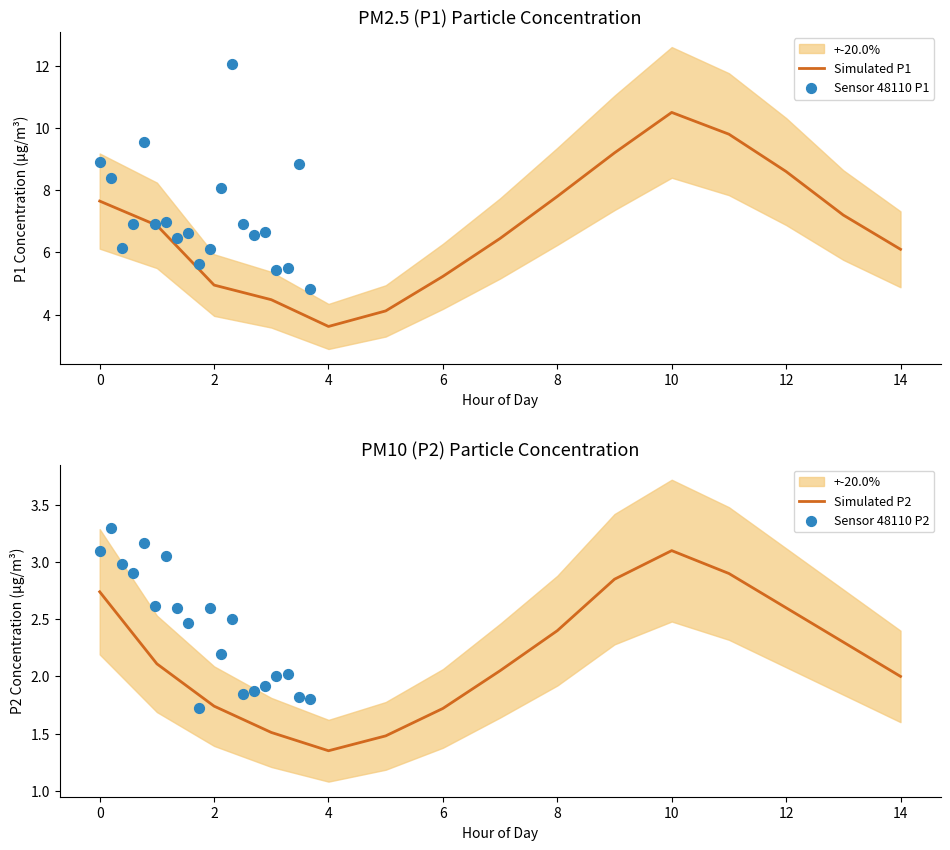

Which category has the lowest value in the Simulated P1 series?

4